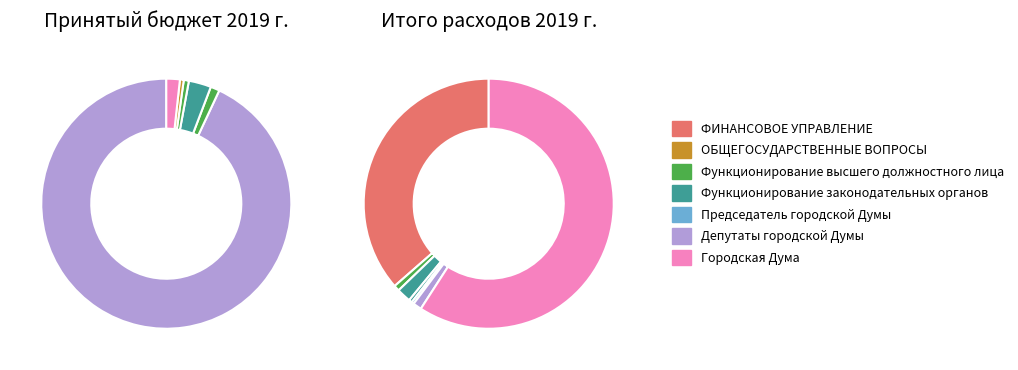

To the nearest percent, what is the difference between the Городская Дума and Функционирование законодательных органов slice percentages?

1%